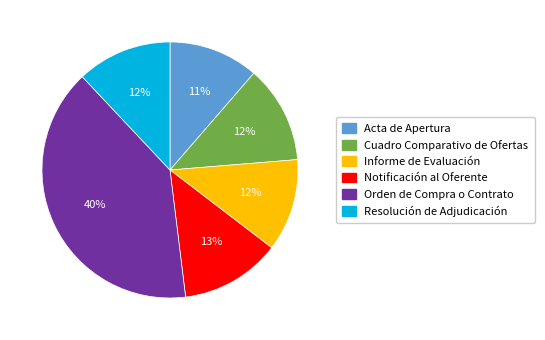

Does Notificación al Oferente account for over 50% of the chart?

No